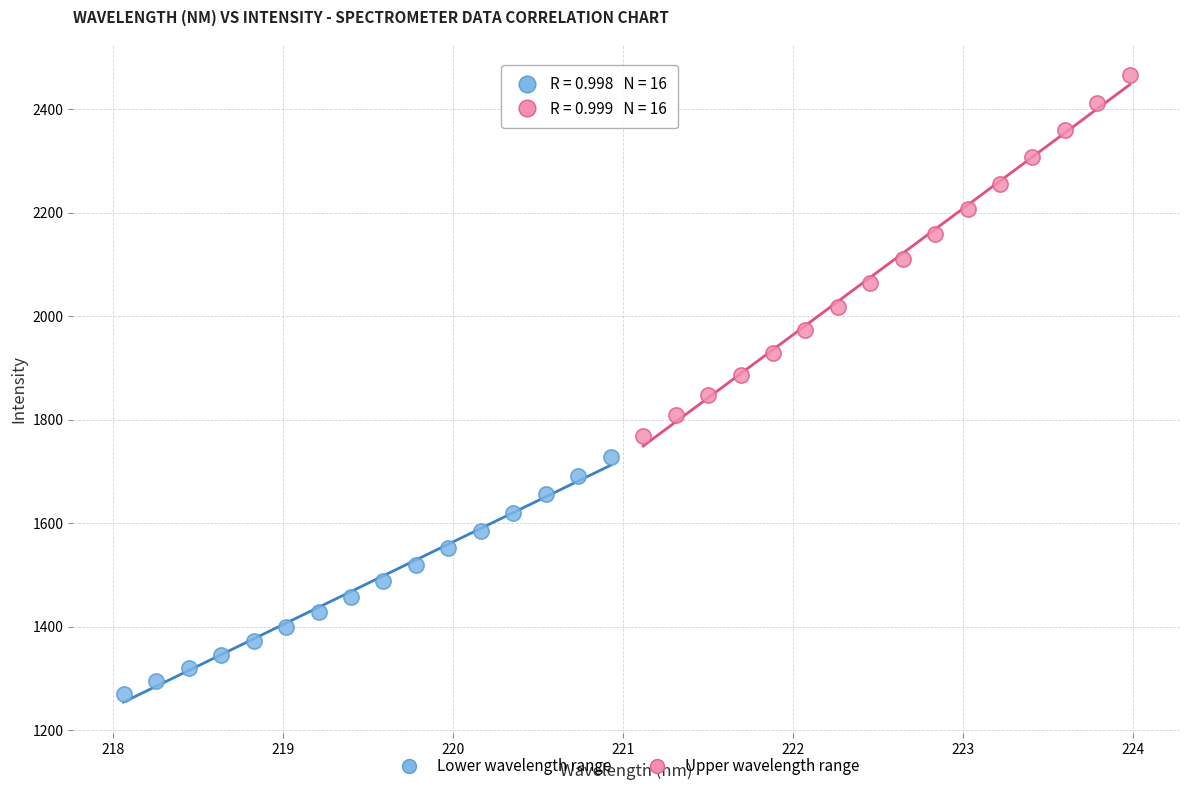

Which series has the largest Y range (max minus min)?

Upper wavelength range